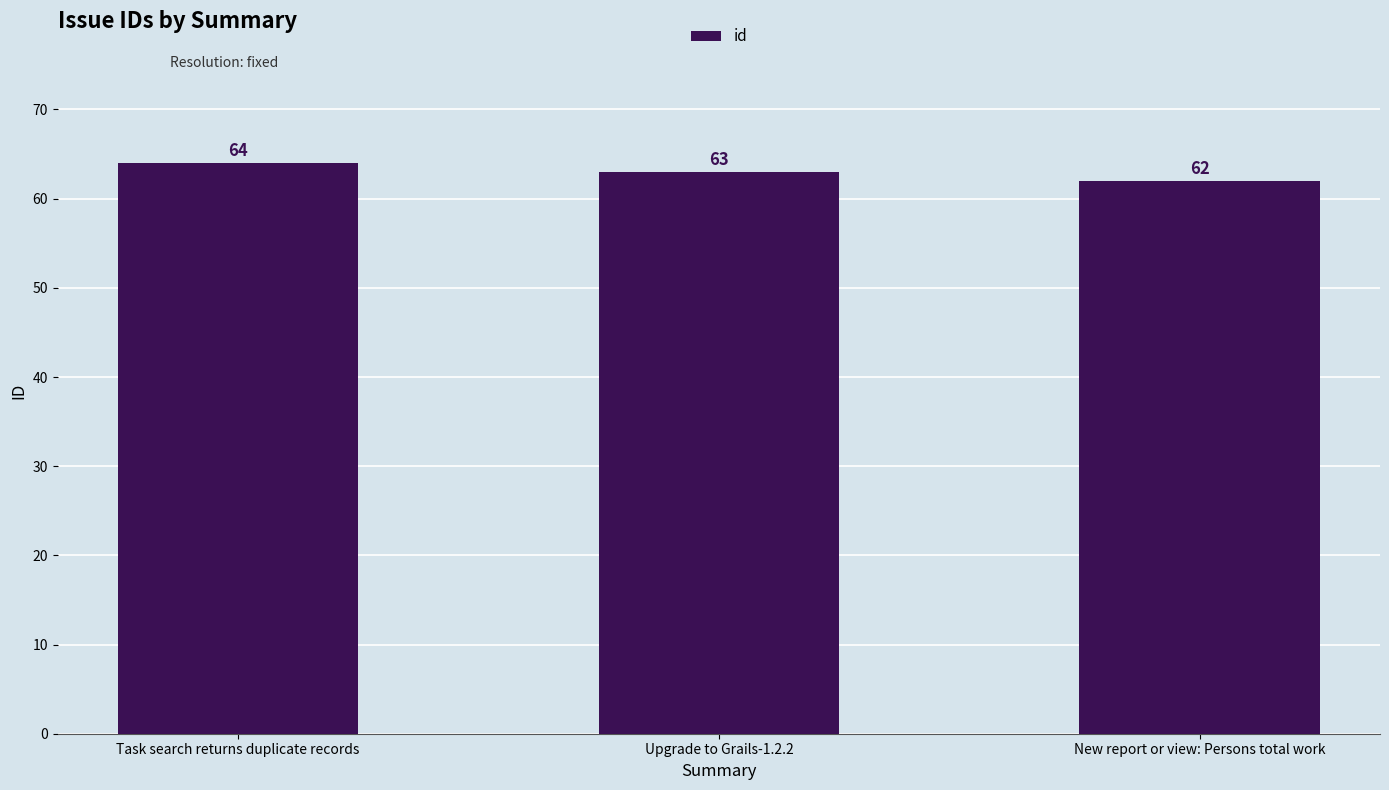

What position from the left is New report or view: Persons total work?

3